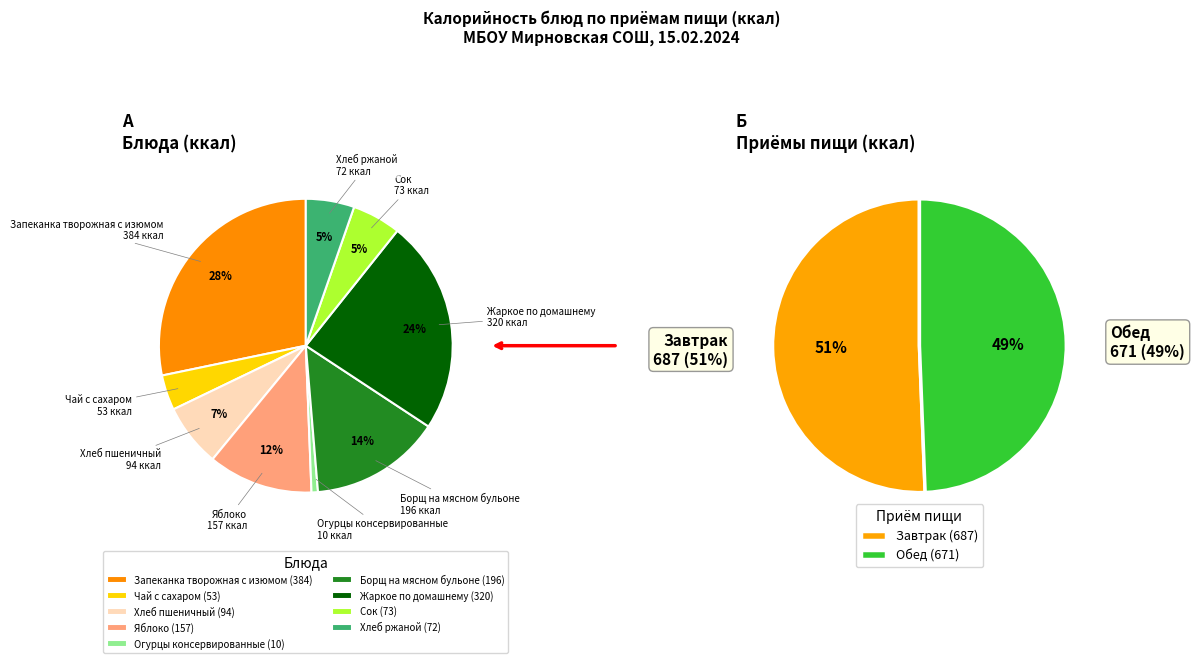

To the nearest percent, what portion does Огурцы консервированные represent?

1%